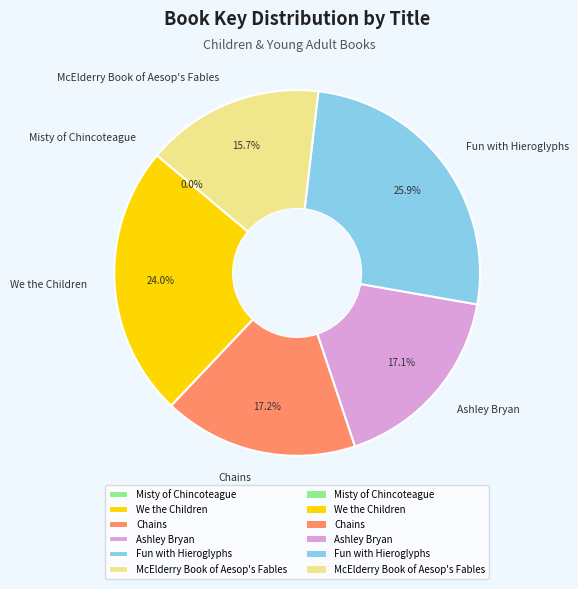

What is the ratio of the value at Chains to the value at McElderry Book of Aesop's Fables?

1.1